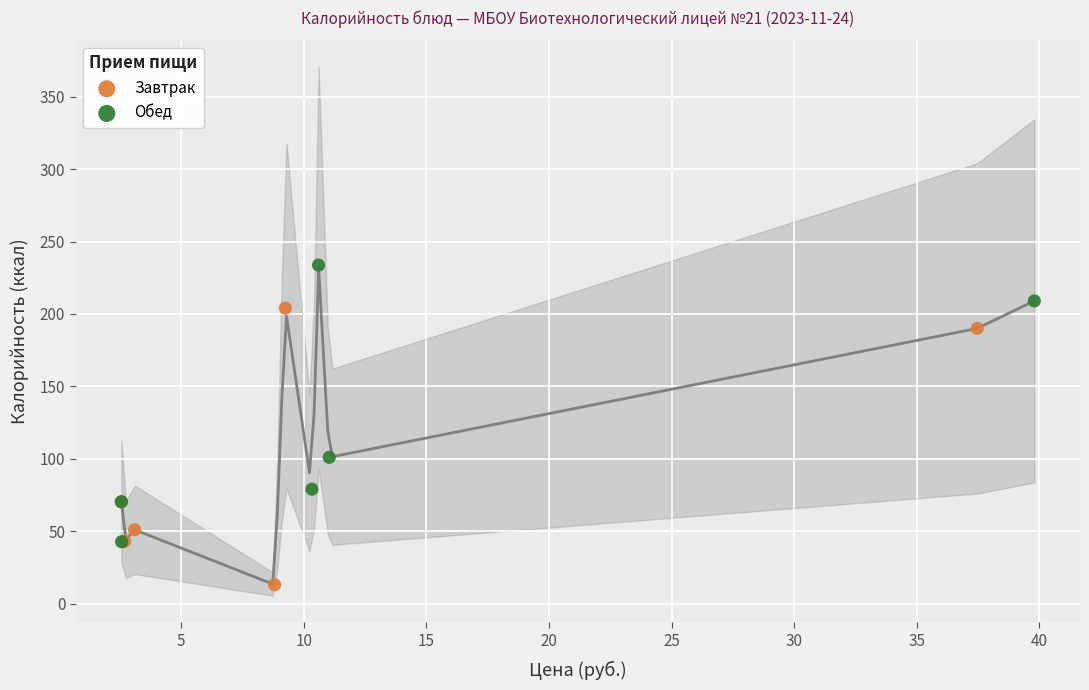

Which series reaches the minimum Y coordinate?

Завтрак